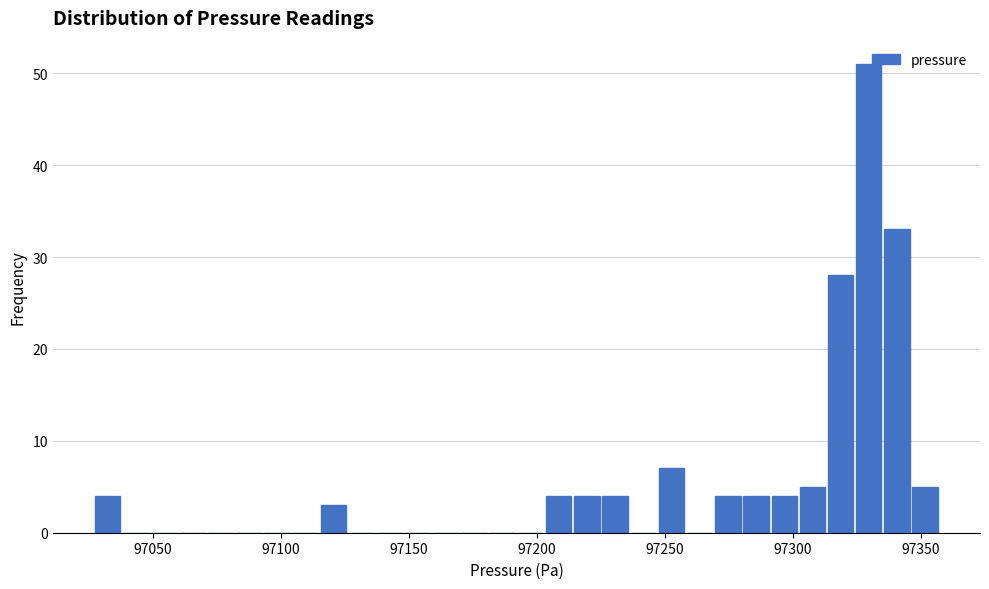

Read against the x-axis, roughly where is the centre of the tallest bar?

97330